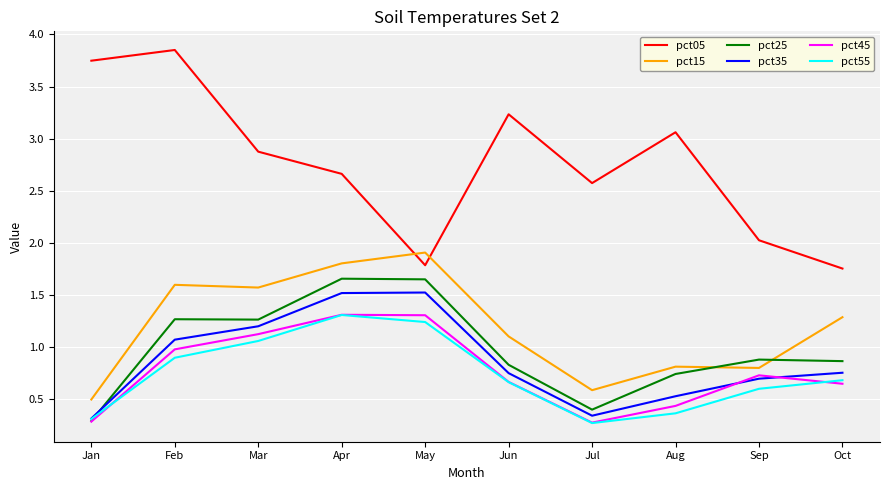

True or false: pct15 and pct55 intersect in this chart.

False